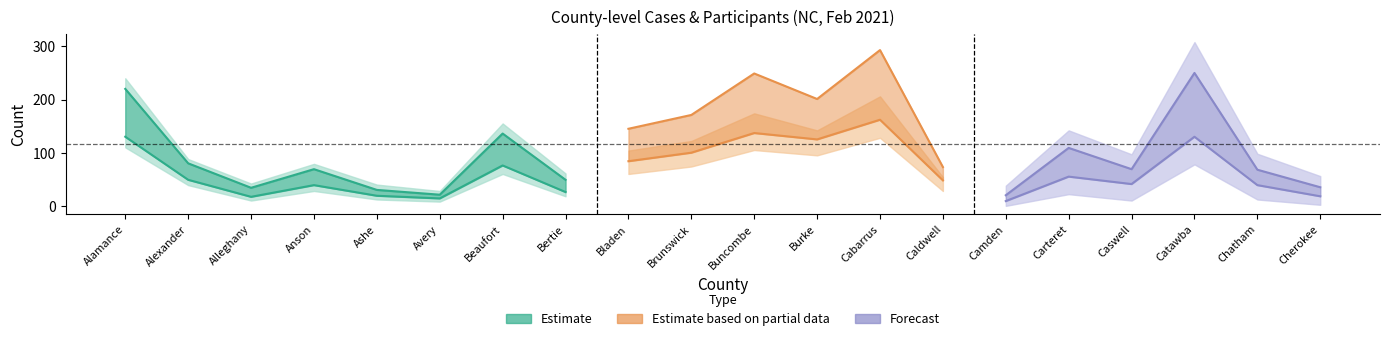

What is the difference between the maximum and minimum values in the CASES series?

153